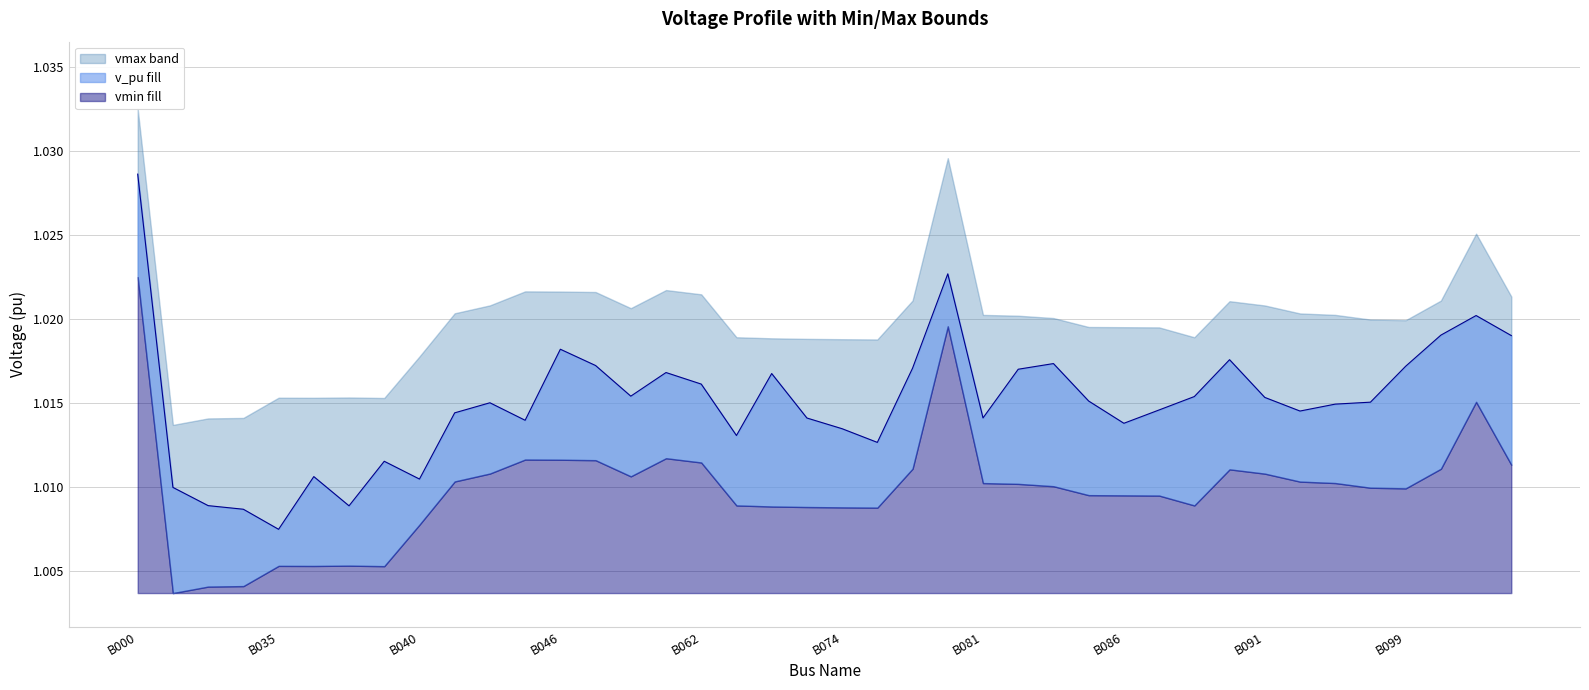

Reading left to right, list all the values displayed in this chart.

v_pu: 1.0	1.0	1.0	1.0	1.0	1.0	1.0	1.0	1.0	1.0	1.0	1.0	1.0	1.0	1.0	1.0	1.0	1.0	1.0	1.0	1.0	1.0	1.0	1.0	1.0	1.0	1.0	1.0	1.0	1.0	1.0	1.0	1.0	1.0	1.0	1.0	1.0	1.0	1.0	1.0
vmin: 1.0	1.0	1.0	1.0	1.0	1.0	1.0	1.0	1.0	1.0	1.0	1.0	1.0	1.0	1.0	1.0	1.0	1.0	1.0	1.0	1.0	1.0	1.0	1.0	1.0	1.0	1.0	1.0	1.0	1.0	1.0	1.0	1.0	1.0	1.0	1.0	1.0	1.0	1.0	1.0
vmax: 1.0	1.0	1.0	1.0	1.0	1.0	1.0	1.0	1.0	1.0	1.0	1.0	1.0	1.0	1.0	1.0	1.0	1.0	1.0	1.0	1.0	1.0	1.0	1.0	1.0	1.0	1.0	1.0	1.0	1.0	1.0	1.0	1.0	1.0	1.0	1.0	1.0	1.0	1.0	1.0